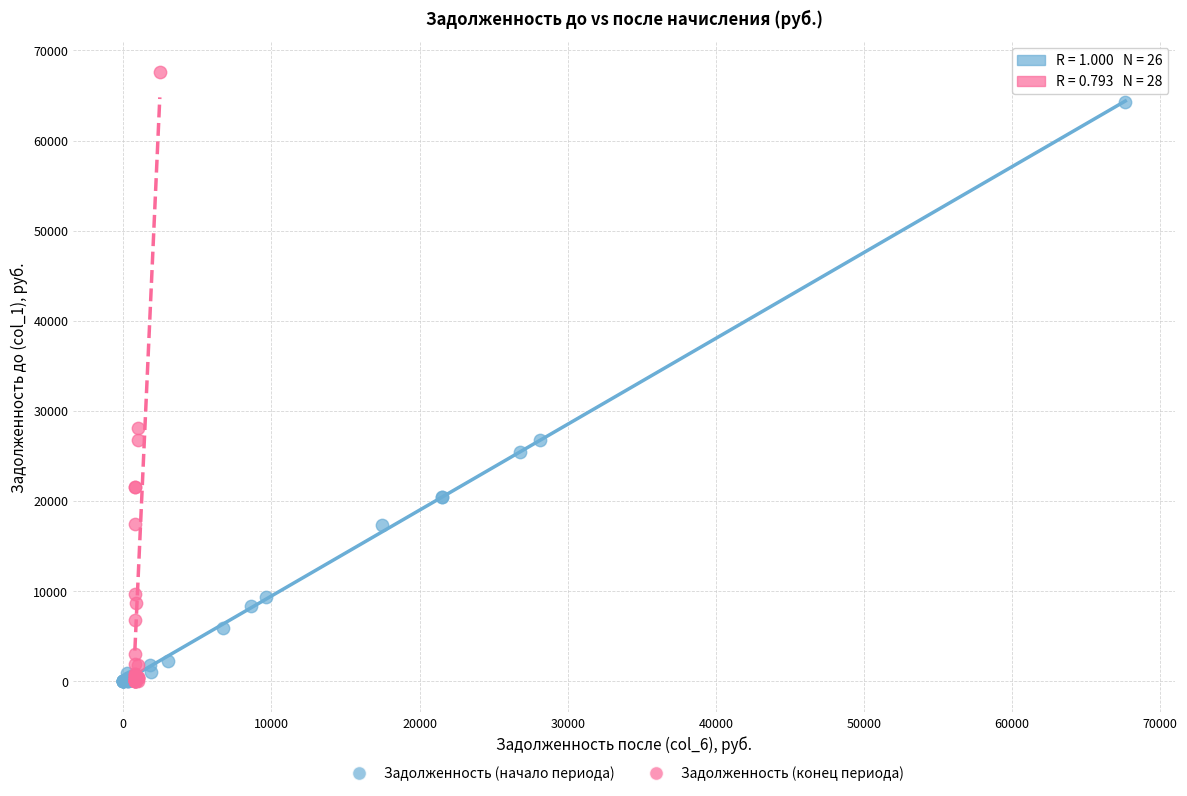

Which series has the largest Y range (max minus min)?

Задолженность (конец периода)